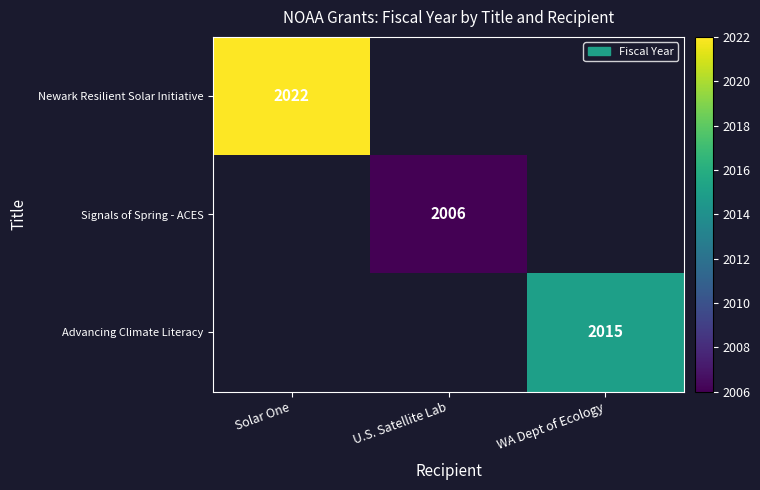

True or false: Signals of Spring - ACES has a value of 621 at U.S. Satellite Lab.

False